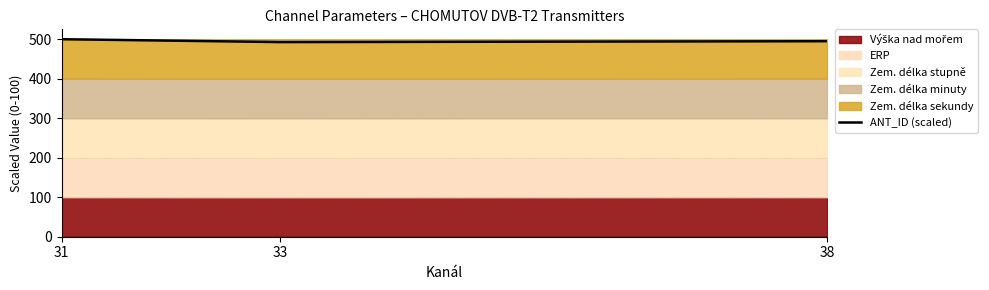

What is the sum of all values?

1487.7